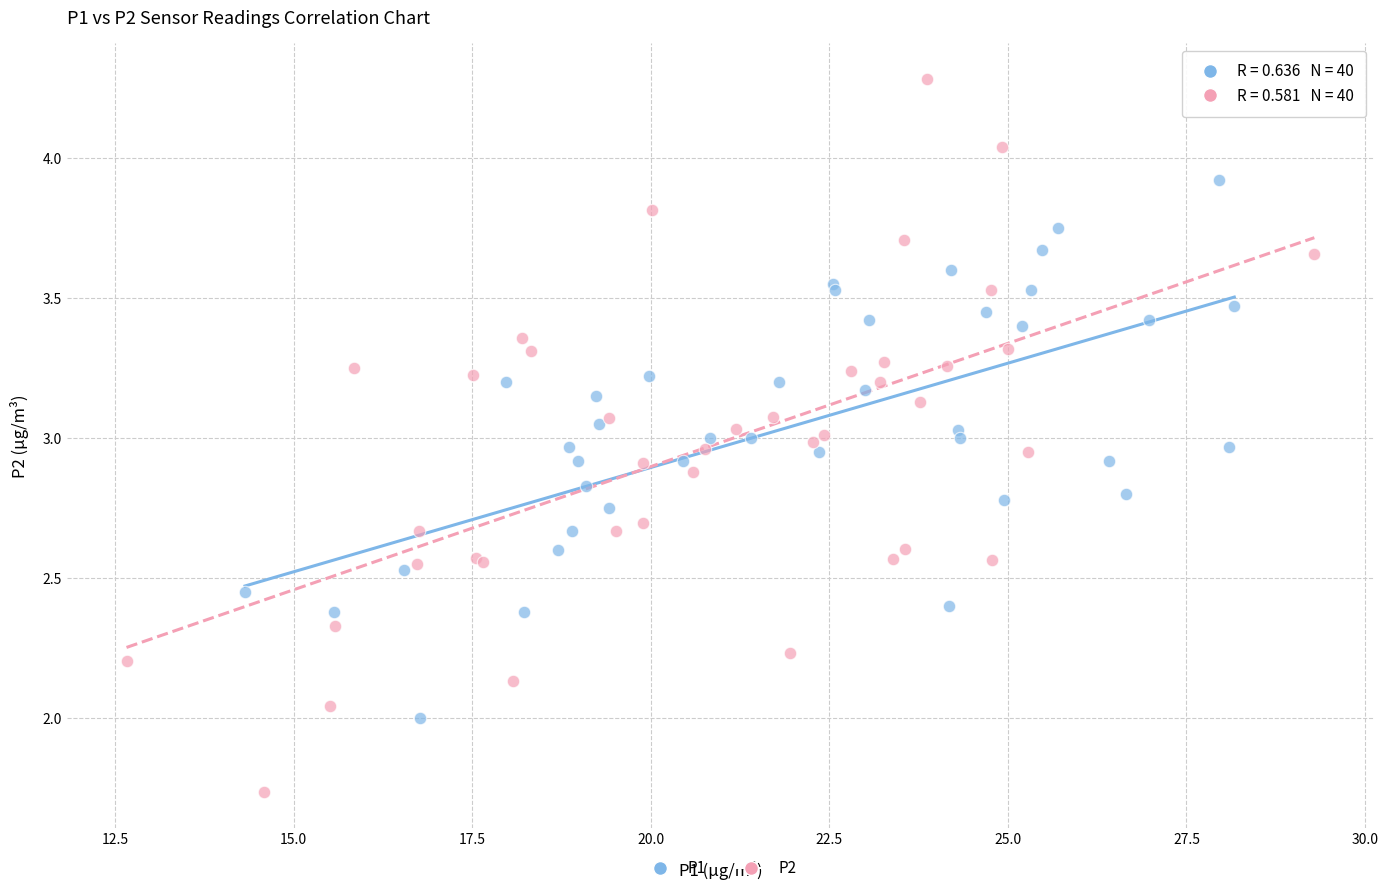

Which series reaches the minimum Y coordinate?

P2